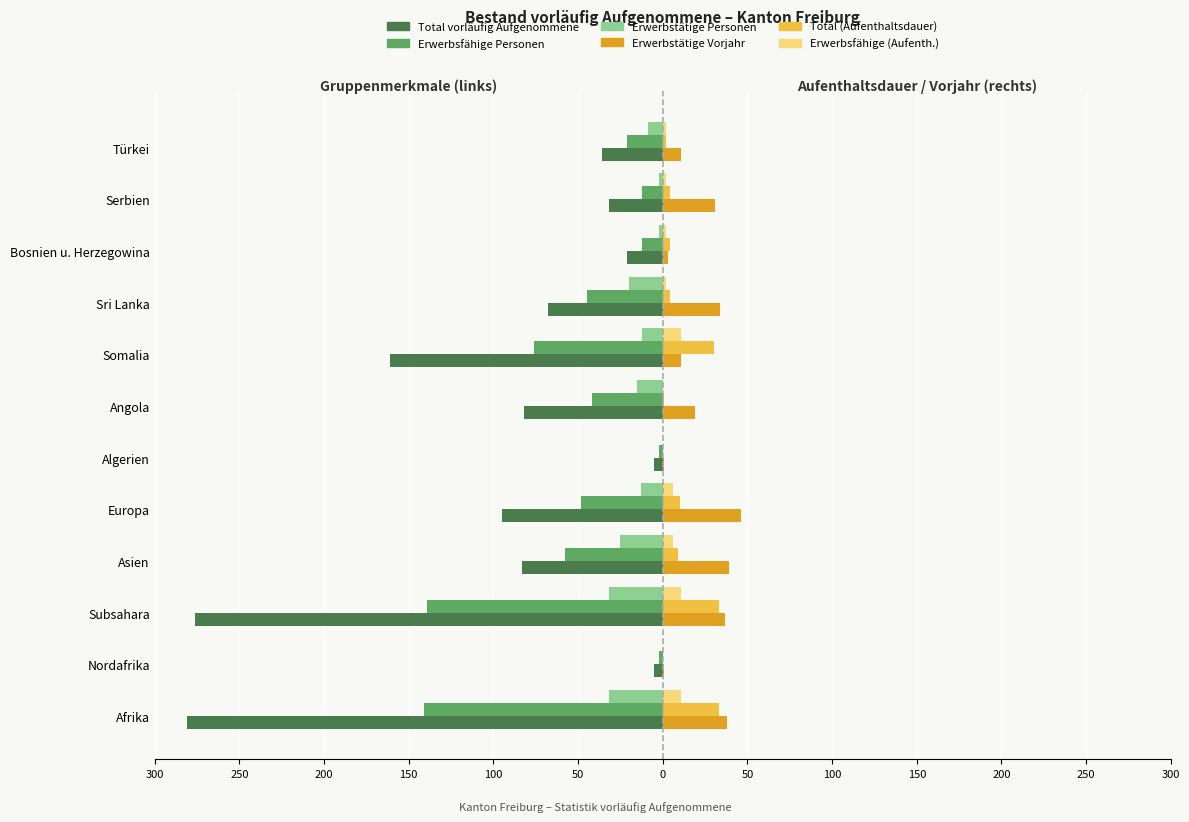

What are all the series names shown in the legend?

Total vorläufig Aufgenommene, Erwerbsfähige Personen, Erwerbstätige Personen, Erwerbstätige Vorjahr, Total (Aufenthaltsdauer), Erwerbsfähige (Aufenth.)